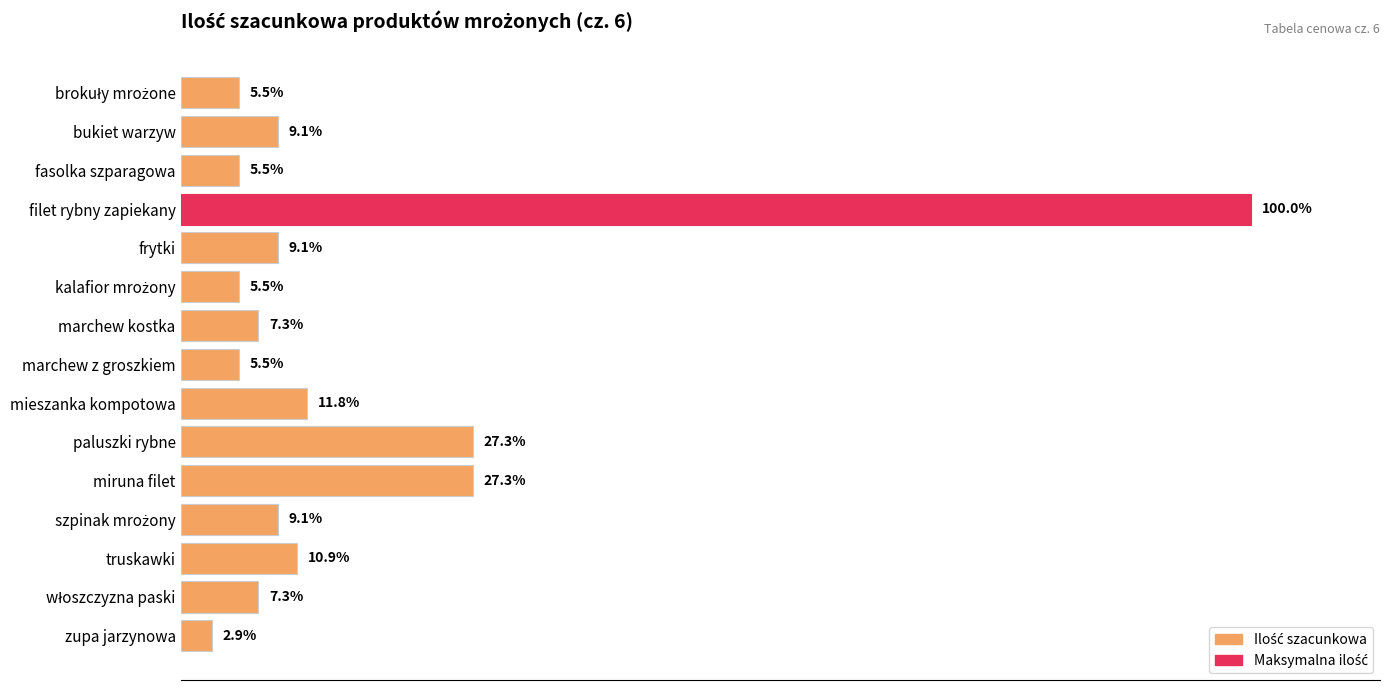

Are the bars grouped side by side (vs. stacked)?

No